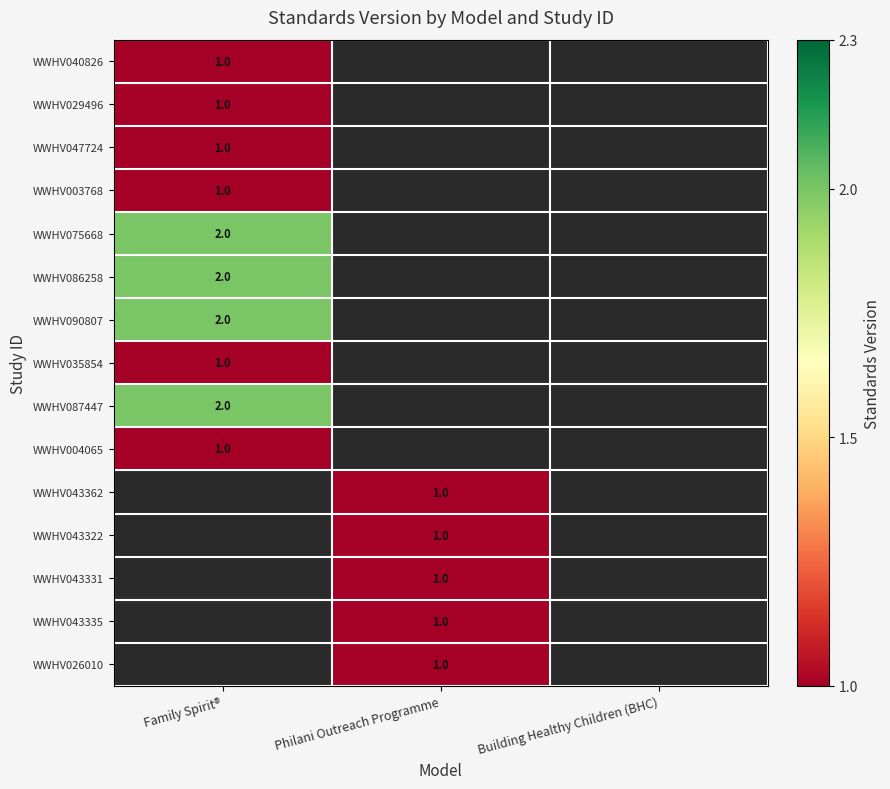

Is it true that WWHV075668 equals 2 at Family Spirit®?

True